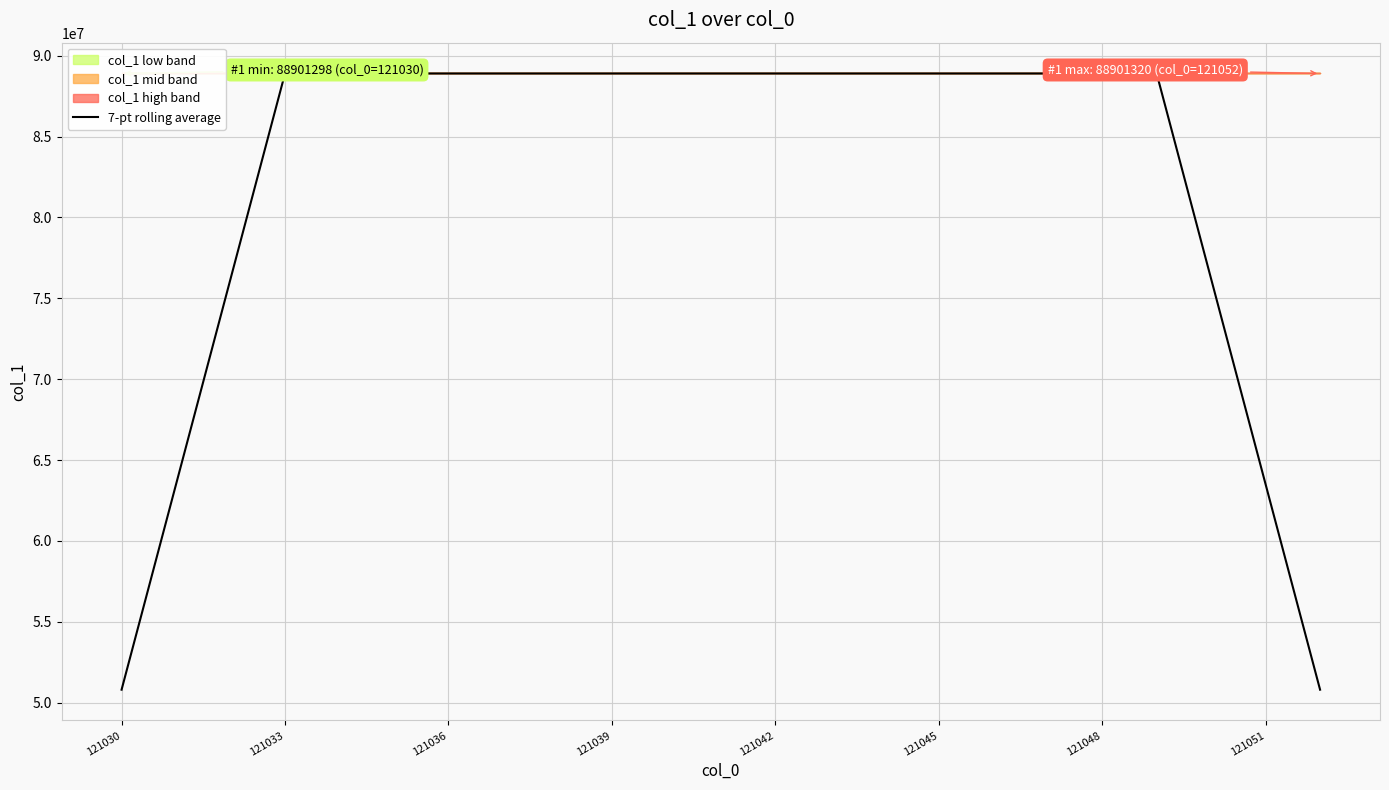

What is the maximum value for 7-pt rolling average?

88901317.0